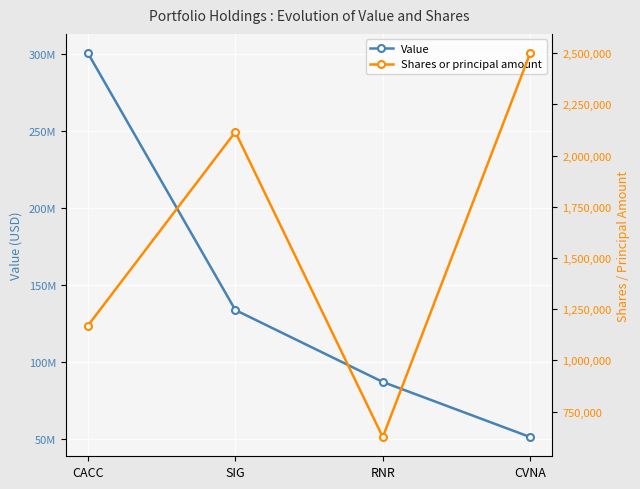

Reading left to right, what are all the values shown in this chart?

Value: 300740000	133753000	86998000	51175000
Shares or principal amount: 1169556	2115000	625657	2500000